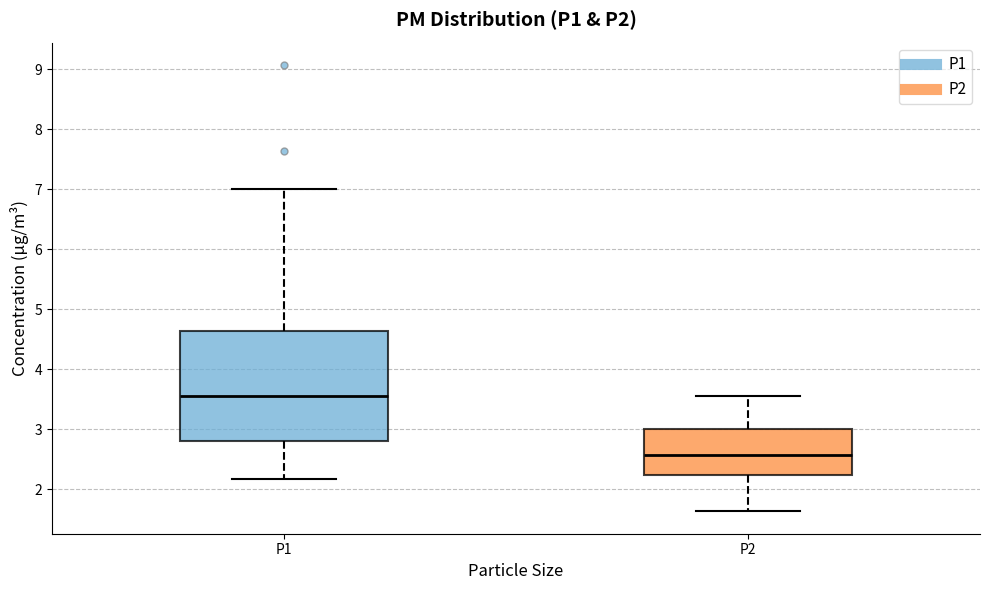

Reading left to right, read every box against the y-axis: the position of its median line, the range the box covers, and the ends of its whiskers. The values are not printed on the chart, so give them approximately, as read against the axis.

P1: median 3.6, box 2.8 to 4.6, whiskers 2.2 to 7.0
P2: median 2.6, box 2.2 to 3.0, whiskers 1.6 to 3.6